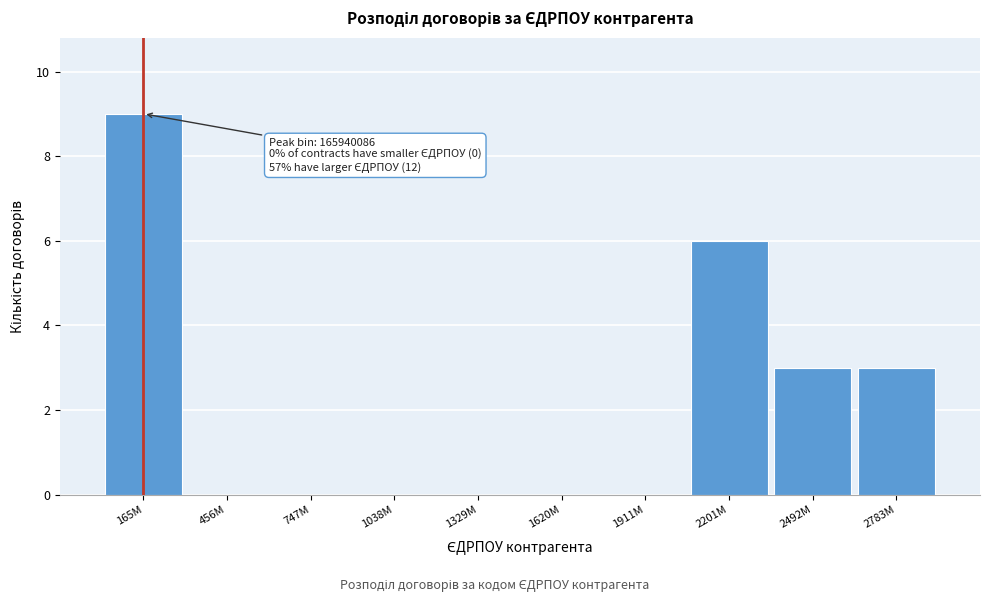

Reading left to right, list all the values displayed in this chart.

165M=9	456M=0	747M=0	1038M=0	1329M=0	1620M=0	1911M=0	2201M=6	2492M=3	2783M=3